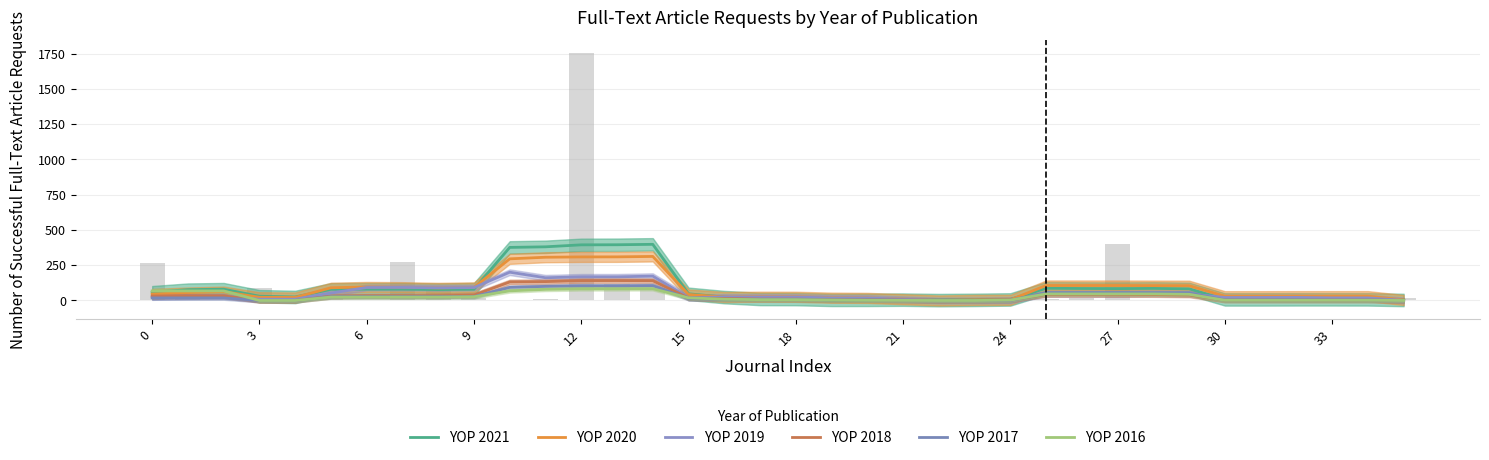

Which series has the largest total across all categories?

YOP 2021